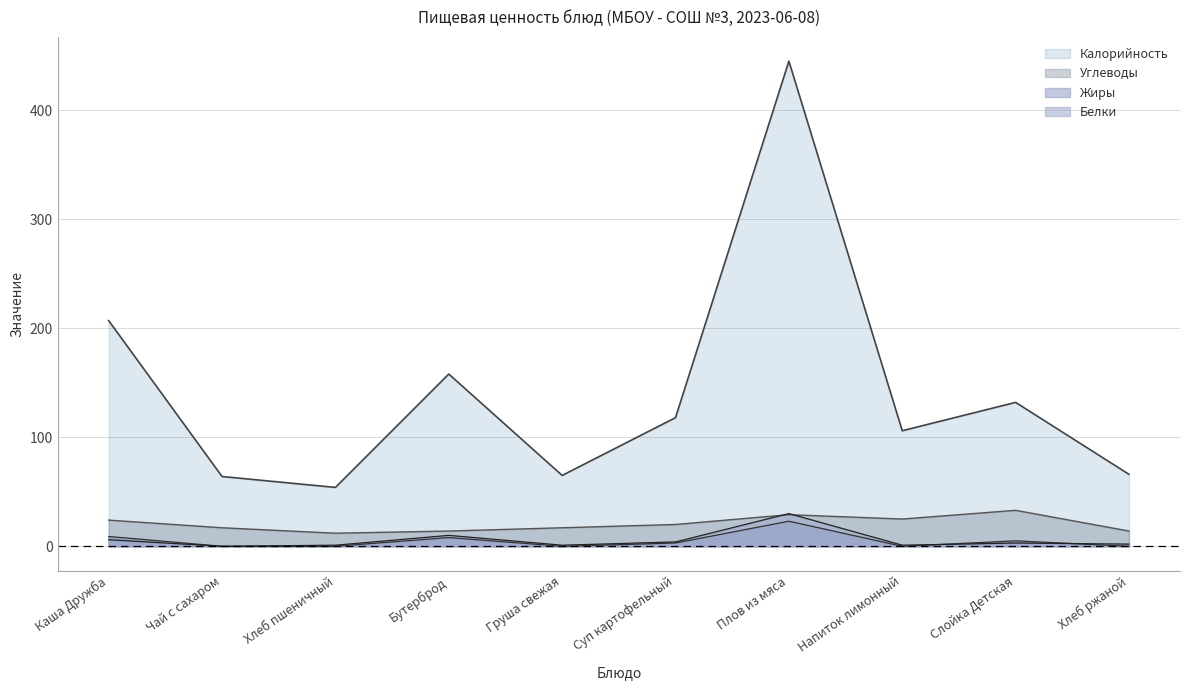

List the series in order of their peak value, highest first.

Калорийность, Углеводы, Белки, Жиры